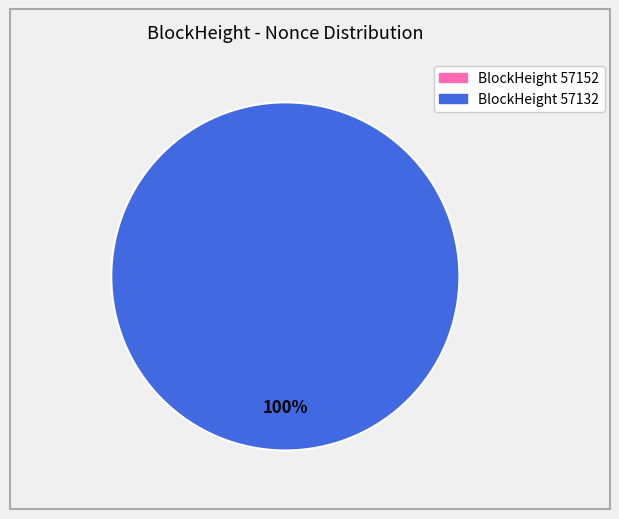

What percentage do 57132 and 57152 together represent?

100.0%